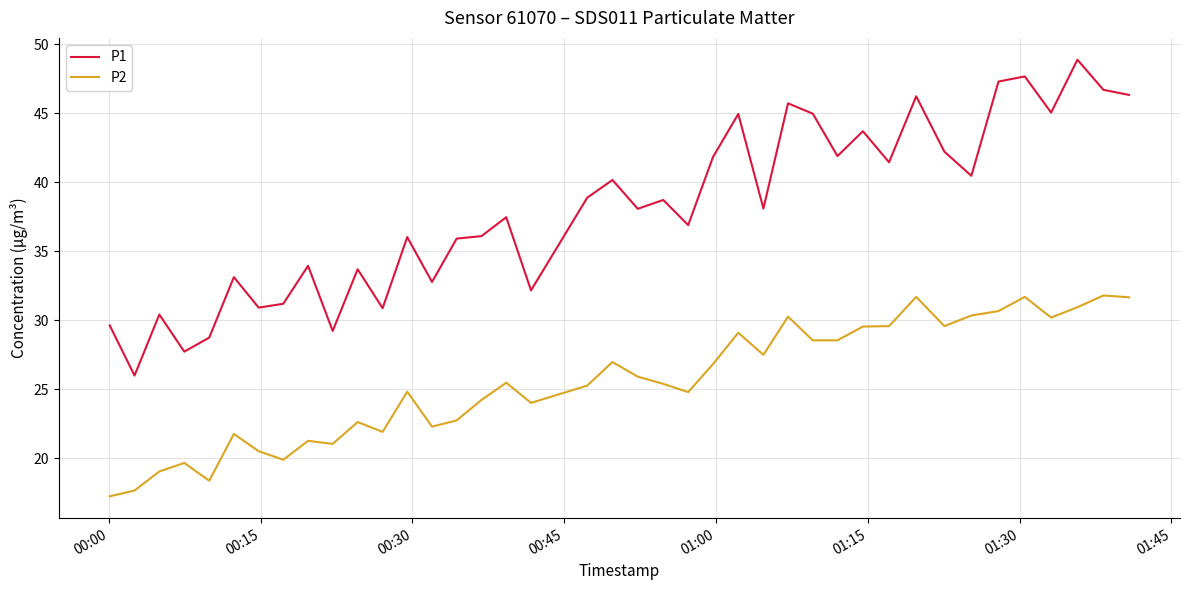

Which series has the largest total across all categories?

P1